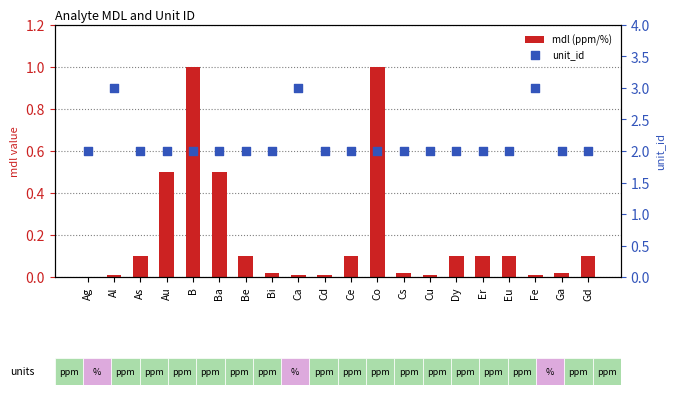

At which category is the sum across all series the highest?

Al